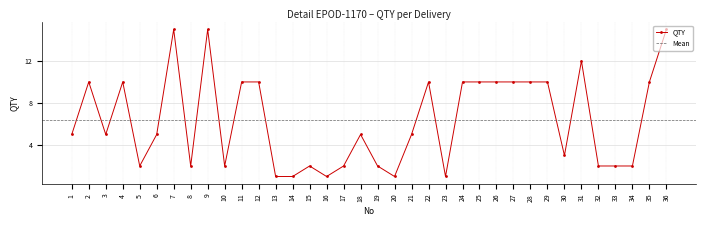

What is the value of the 32nd point from the left?

2